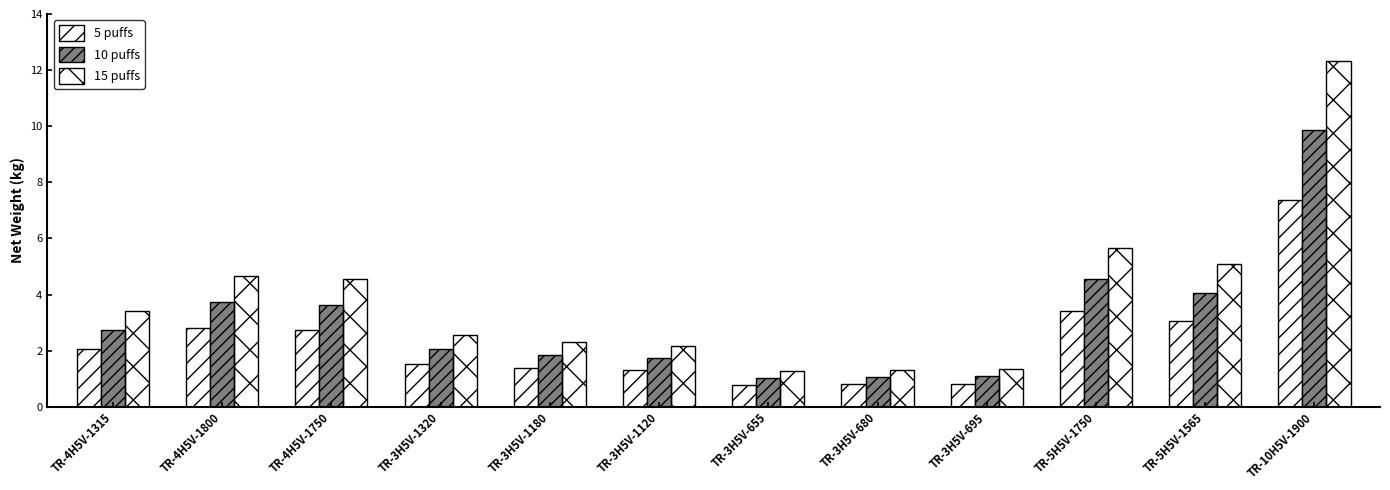

What is the sum of the 5 puffs values at TR-3H5V-655 and TR-3H5V-695?

1.6